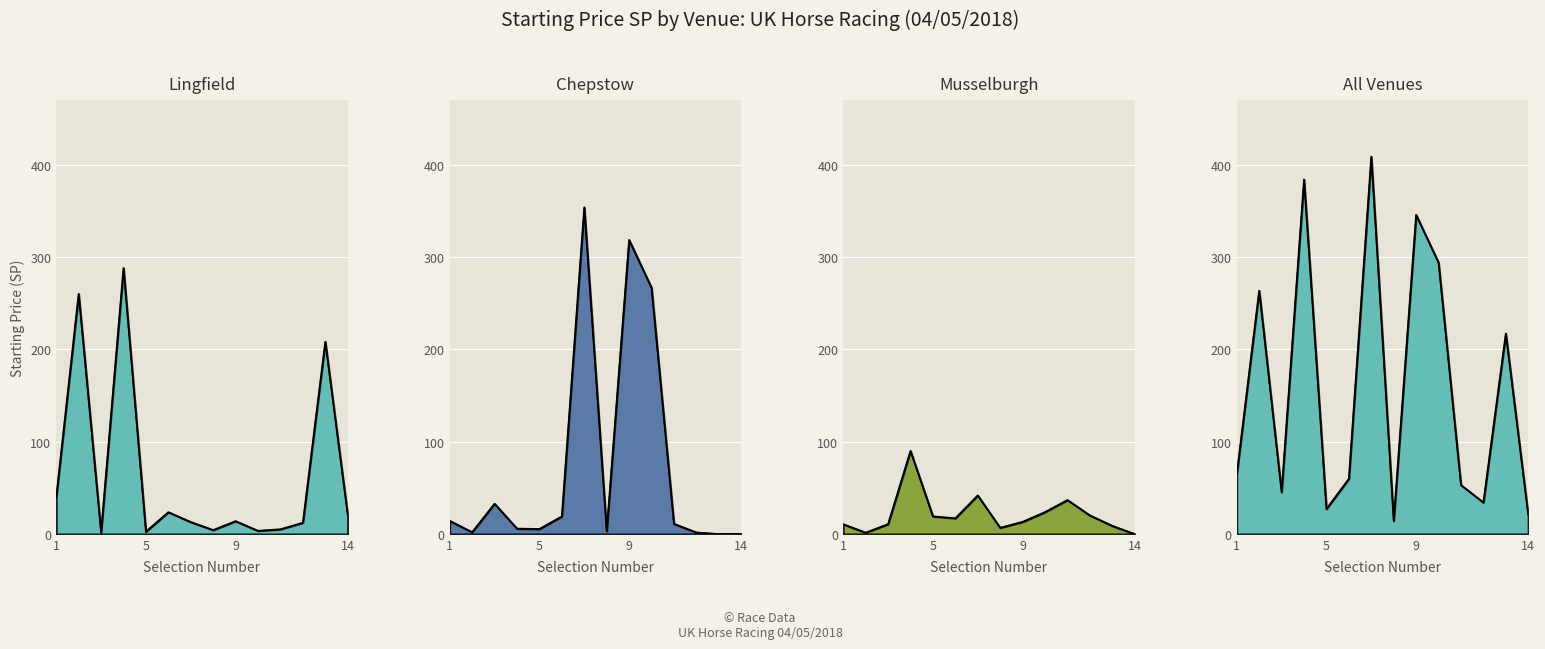

What is the difference between the second highest and minimum values in the Lingfield series?

258.3